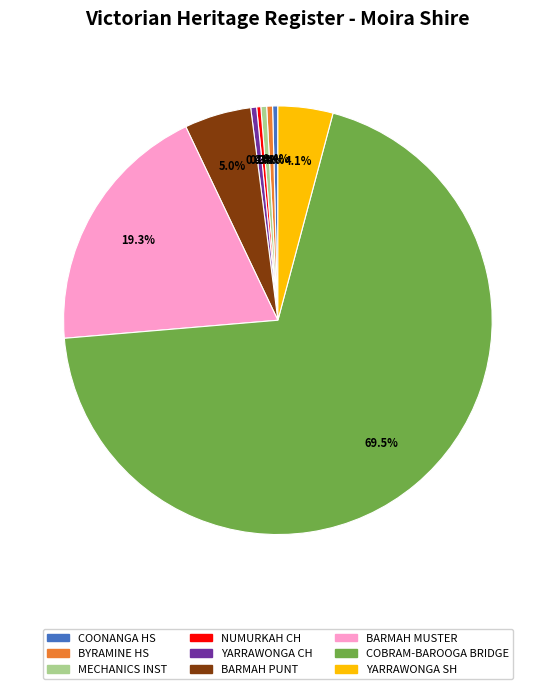

Does any single category account for the majority?

Yes